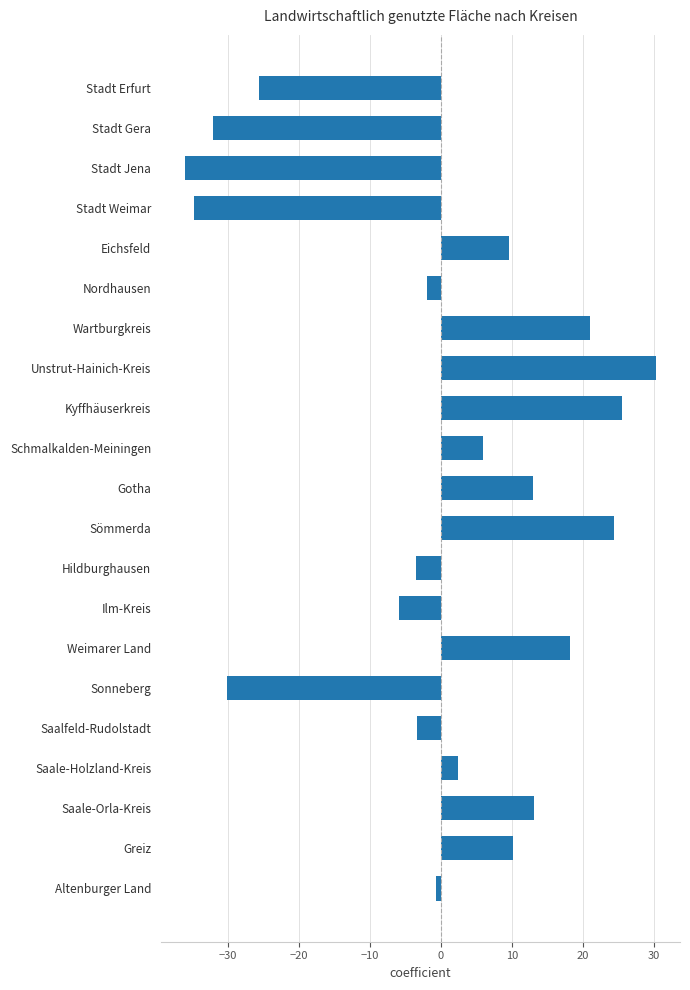

How many data points does each series have?

21